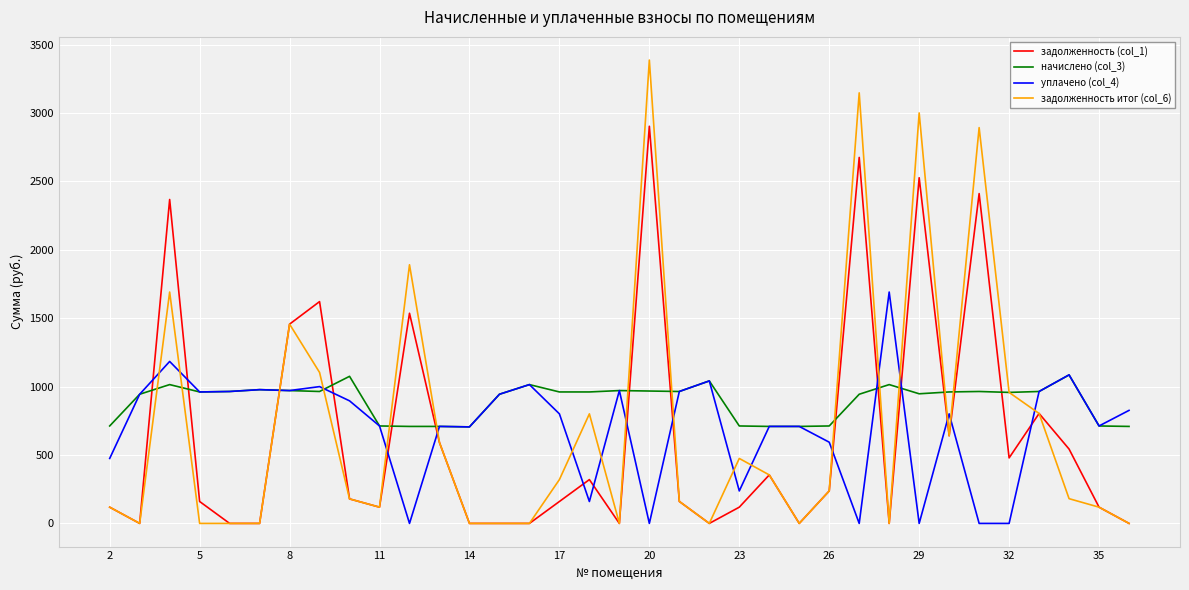

True or false: задолженность (col_1) has more than 1 interior local peaks.

True